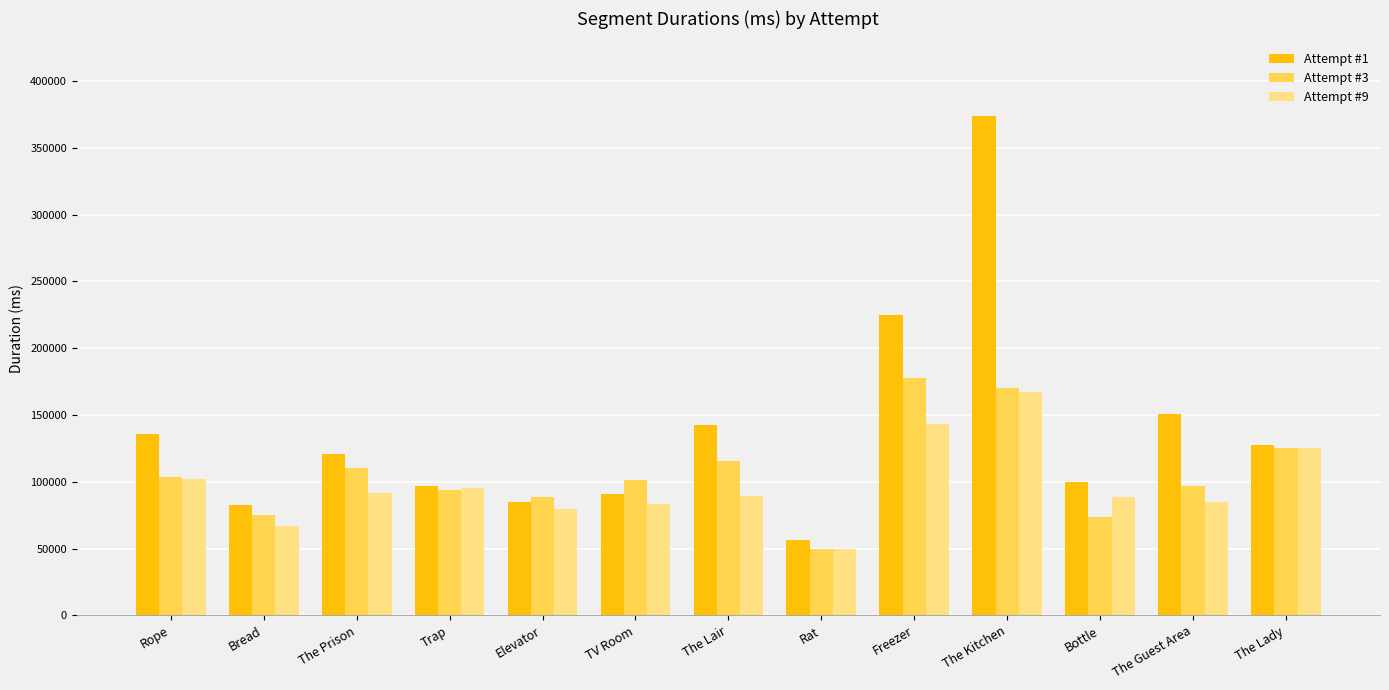

What is the spread (max minus min) of values at The Lady?

2414